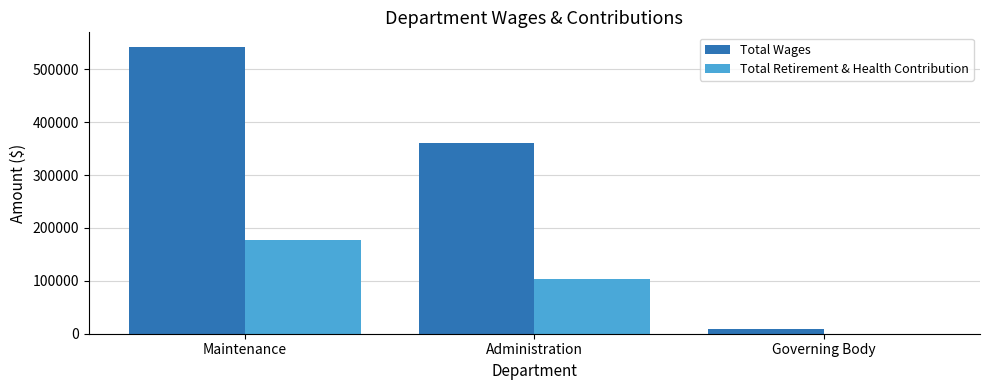

Is it true that Total Retirement & Health Contribution equals 105485 at Governing Body?

False